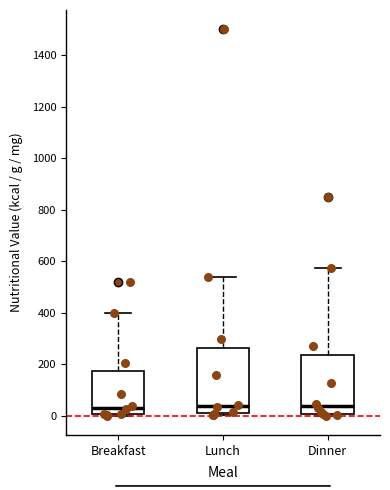

Reading left to right, read every box against the y-axis: the position of its median line, the range the box covers, and the ends of its whiskers. The values are not printed on the chart, so give them approximately, as read against the axis.

Breakfast: median 40, box 0 to 180, whiskers 0 to 400
Lunch: median 40, box 0 to 260, whiskers 0 to 540
Dinner: median 40, box 0 to 240, whiskers 0 (just below the box's lower edge) to 580